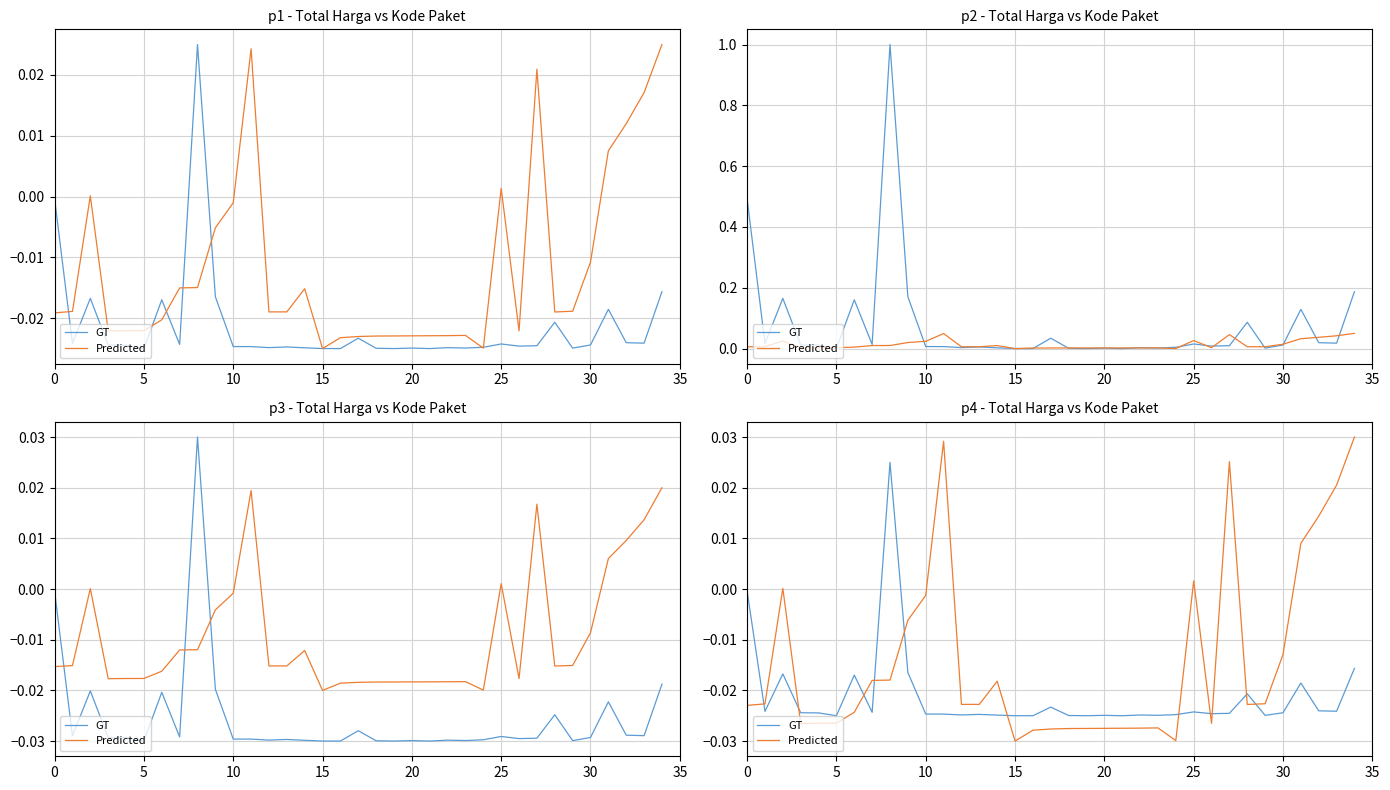

How many intersections are there between Predicted and GT?

11